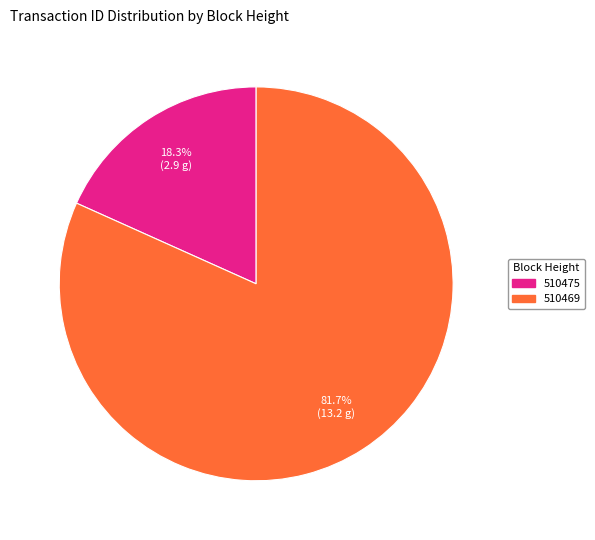

How many segments does this pie chart have?

2